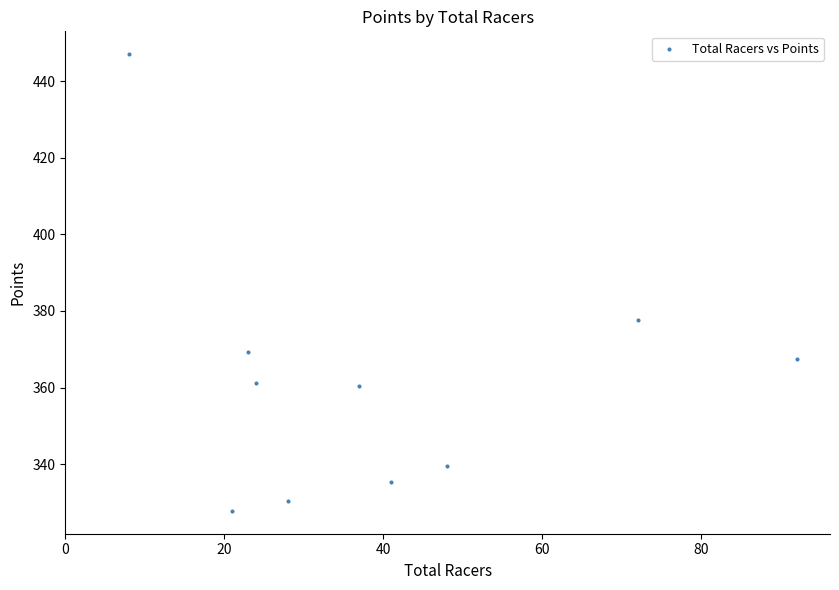

What Y value in the scatter plot is closest to 387?

377.6